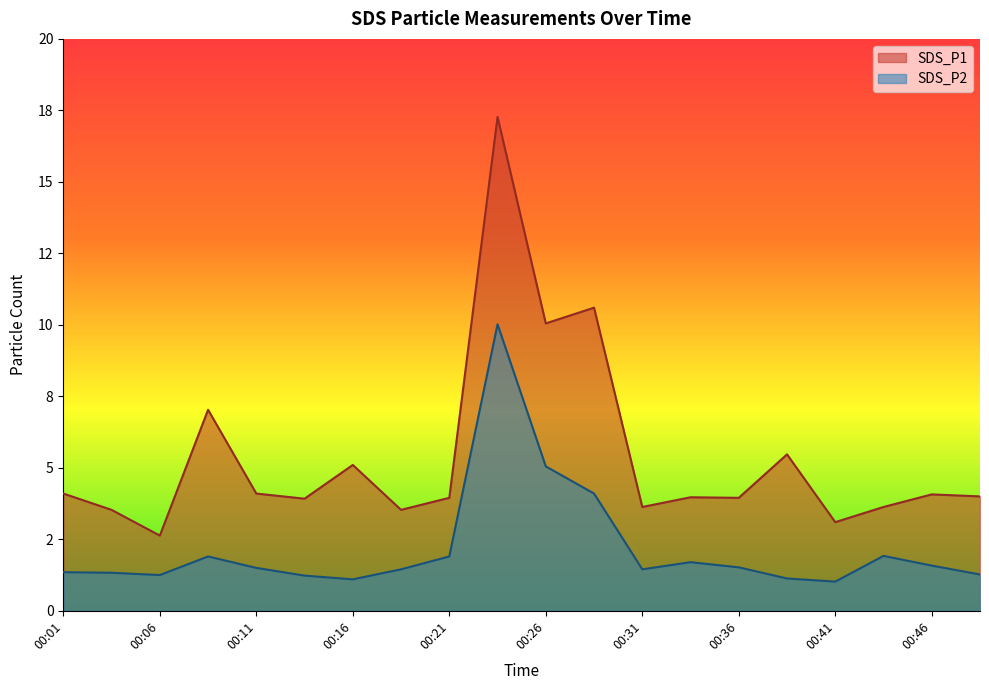

Where is the first local minimum for SDS_P2?

00:06